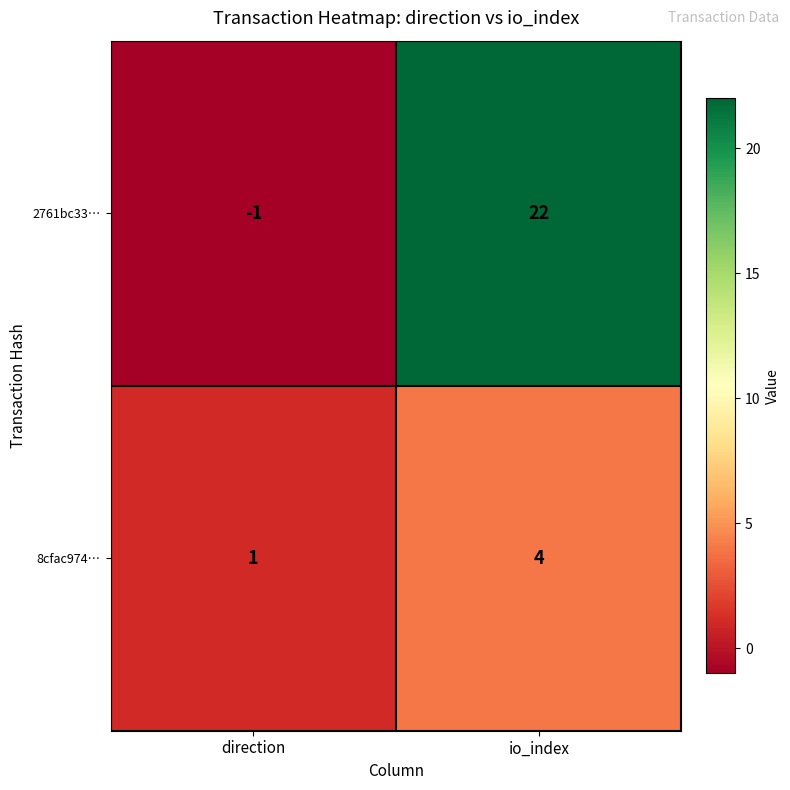

What is the maximum value shown in the chart?

22